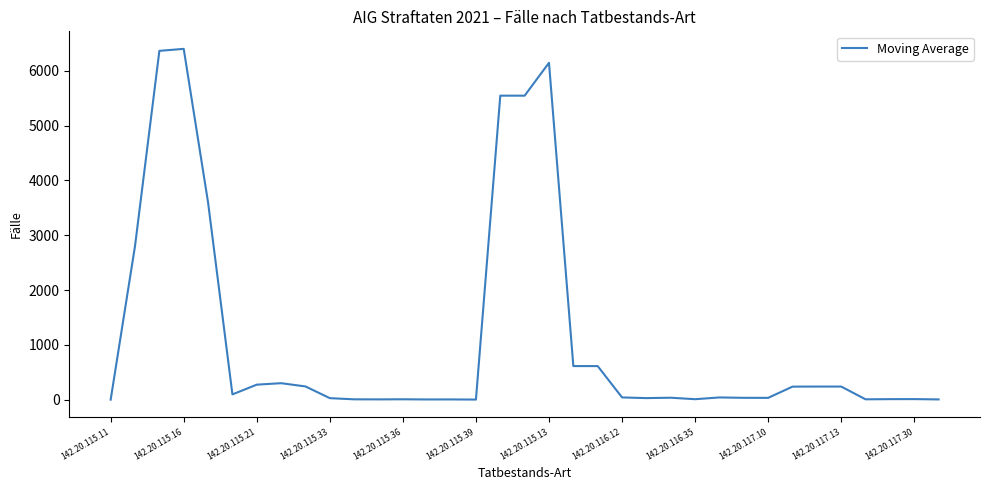

Is this an area chart (filled region under the line)?

No